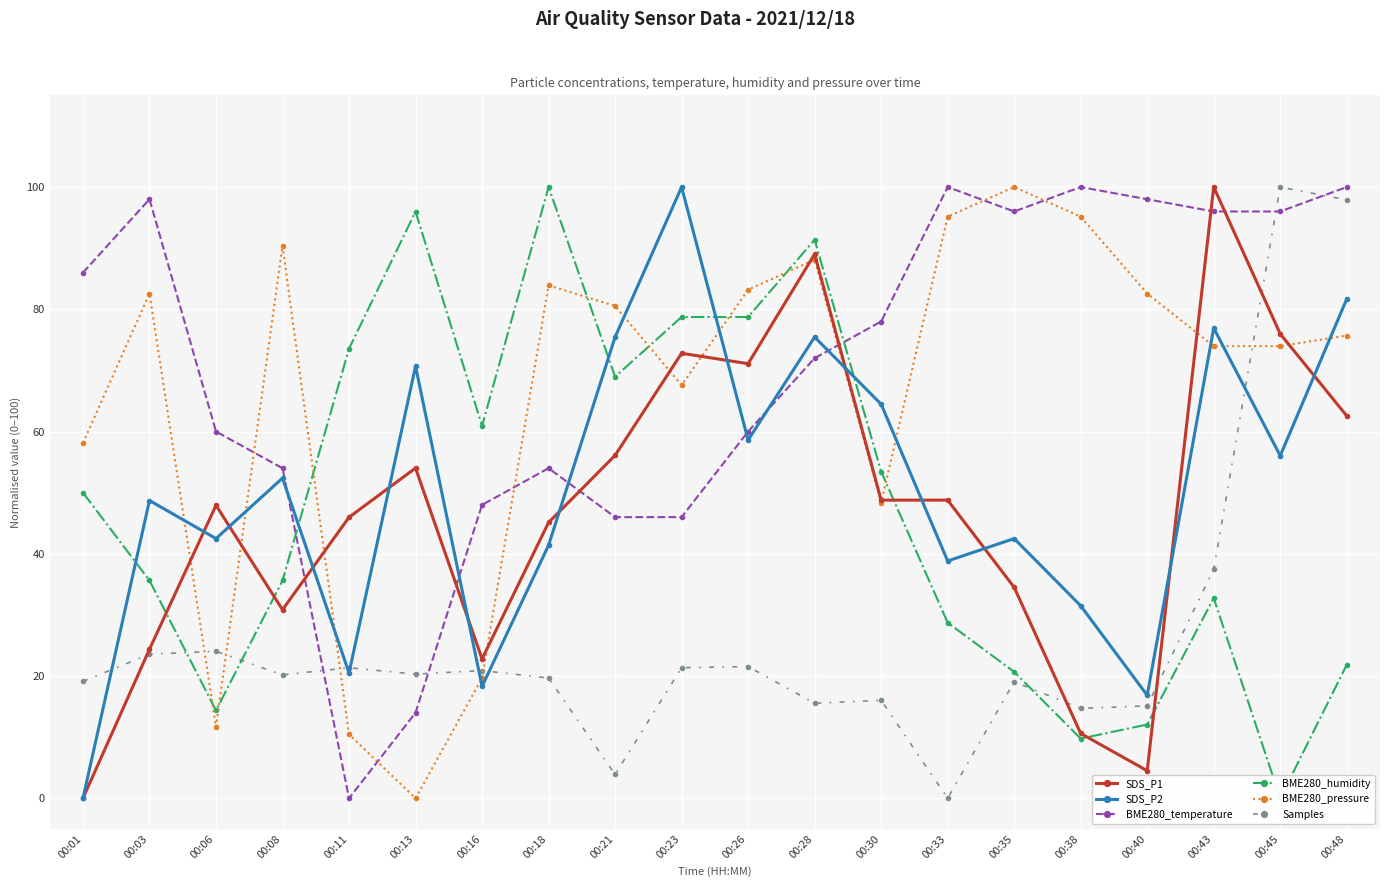

At which category does BME280_temperature reach its first local peak?

00:03